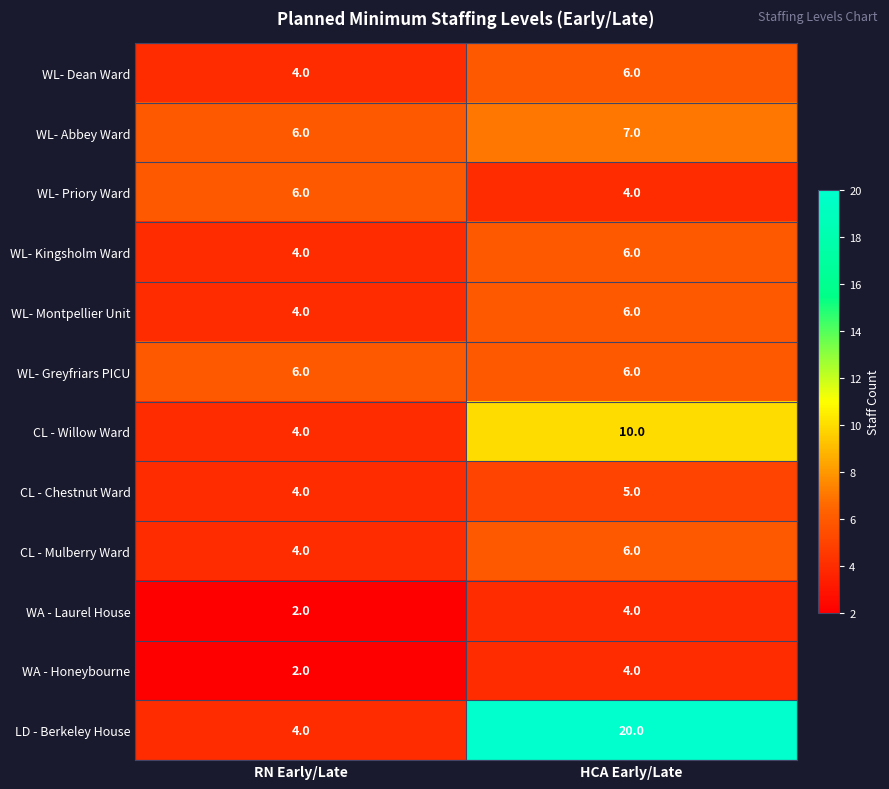

At which category is the sum across all series the highest?

HCA Early/Late